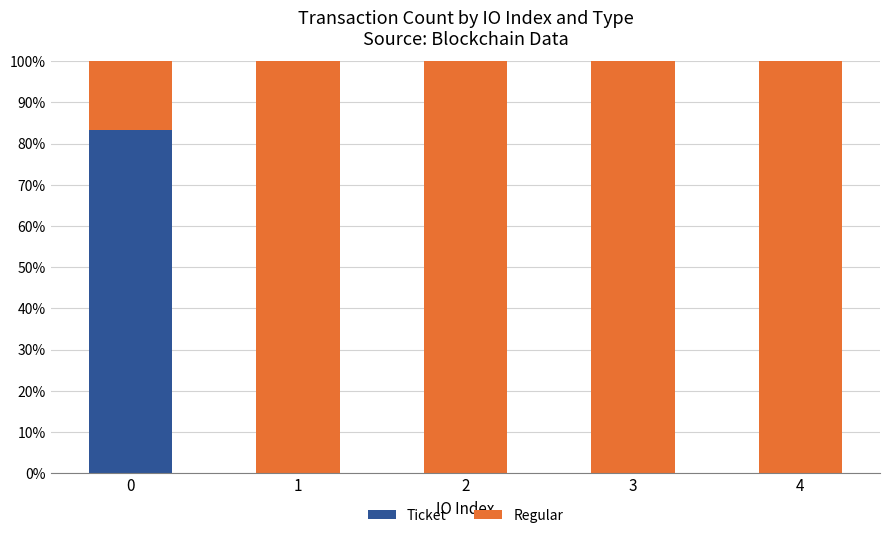

Is it true that Ticket equals 83.3 at 0?

True